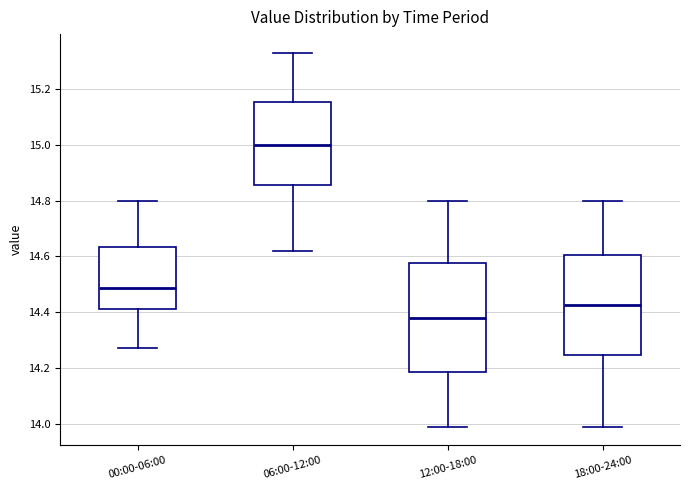

Which box has the lowest median line?

12:00-18:00